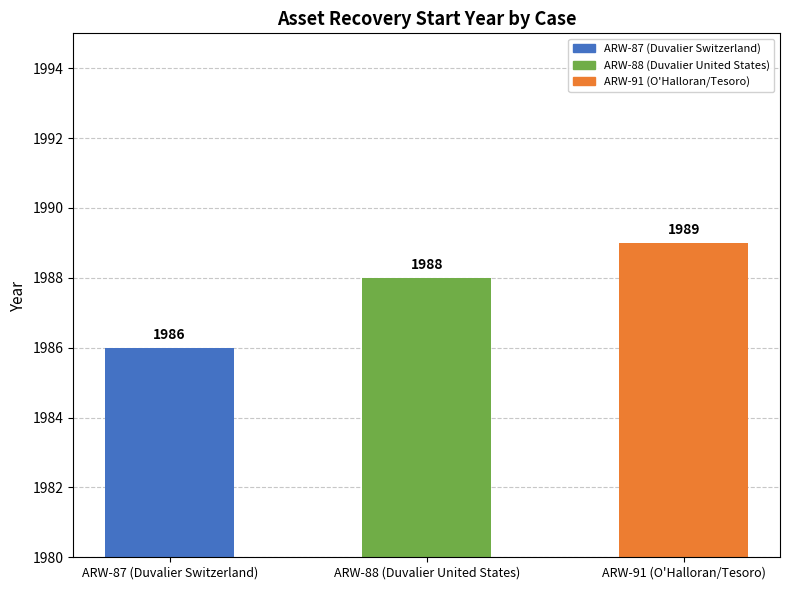

What is the difference between the maximum and minimum values?

3